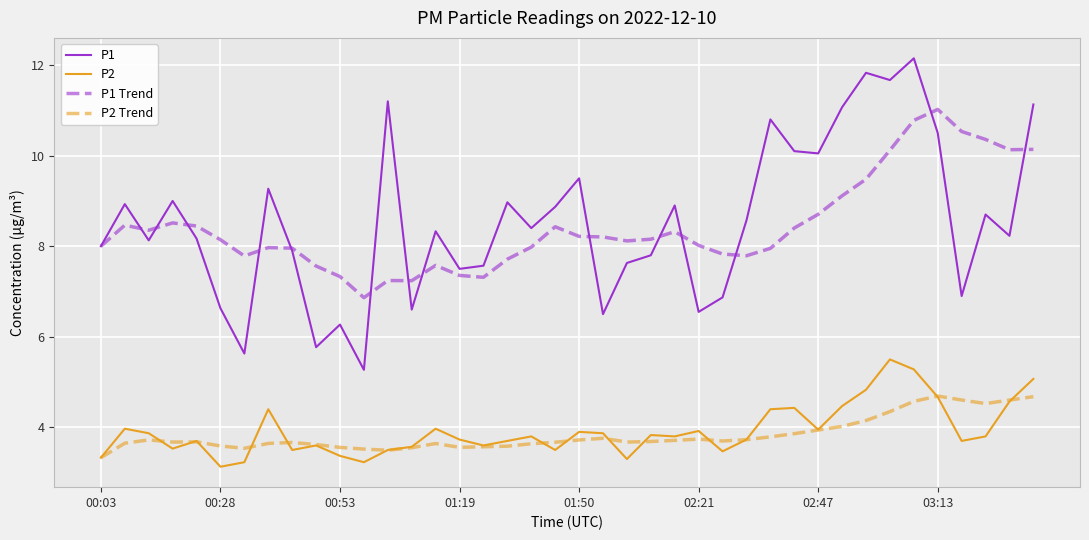

True or false: P1 Trend and P2 Trend intersect in this chart.

False